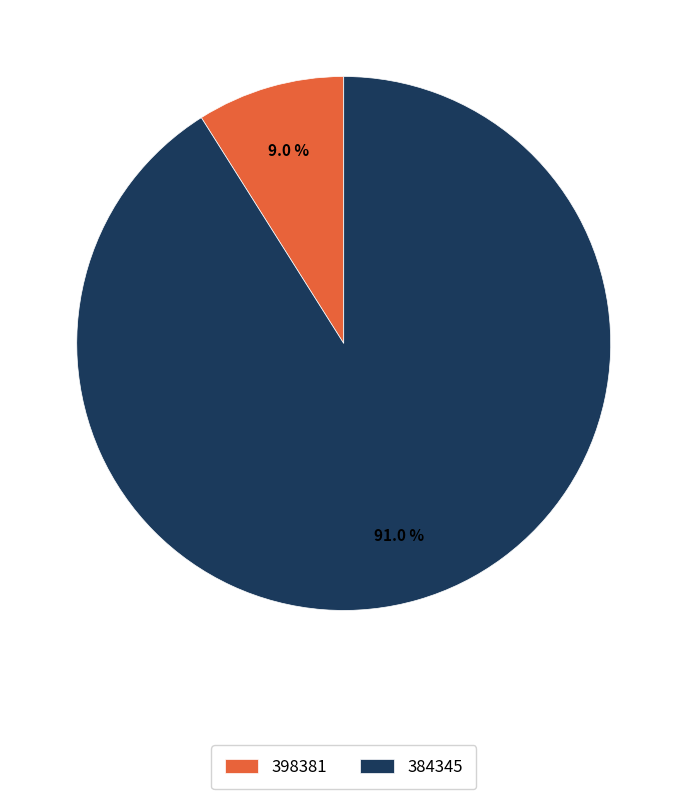

How many segments does this pie chart have?

2